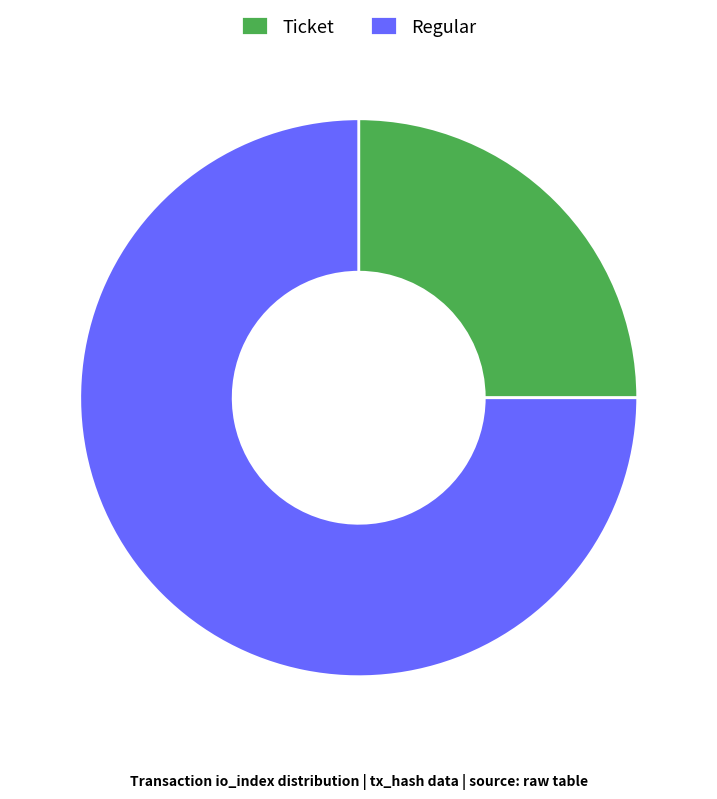

Is the sum of Regular and Ticket greater than half?

Yes